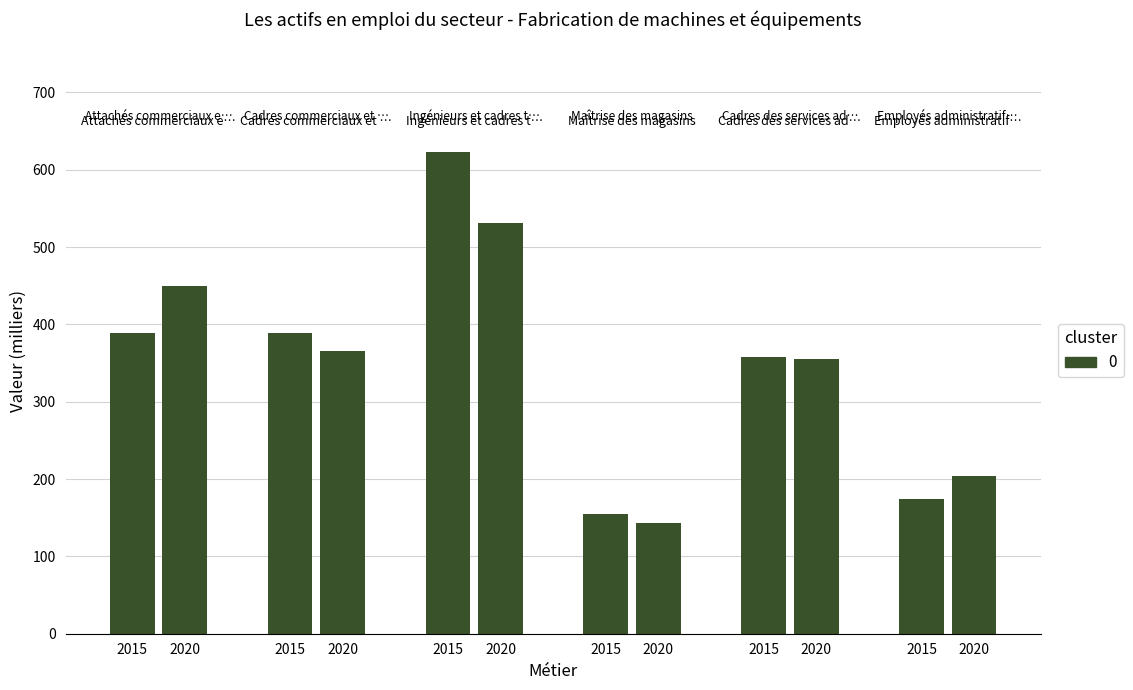

Where does the Ingénieurs et cadres techniques de l'industrie series first go above 622?

2015